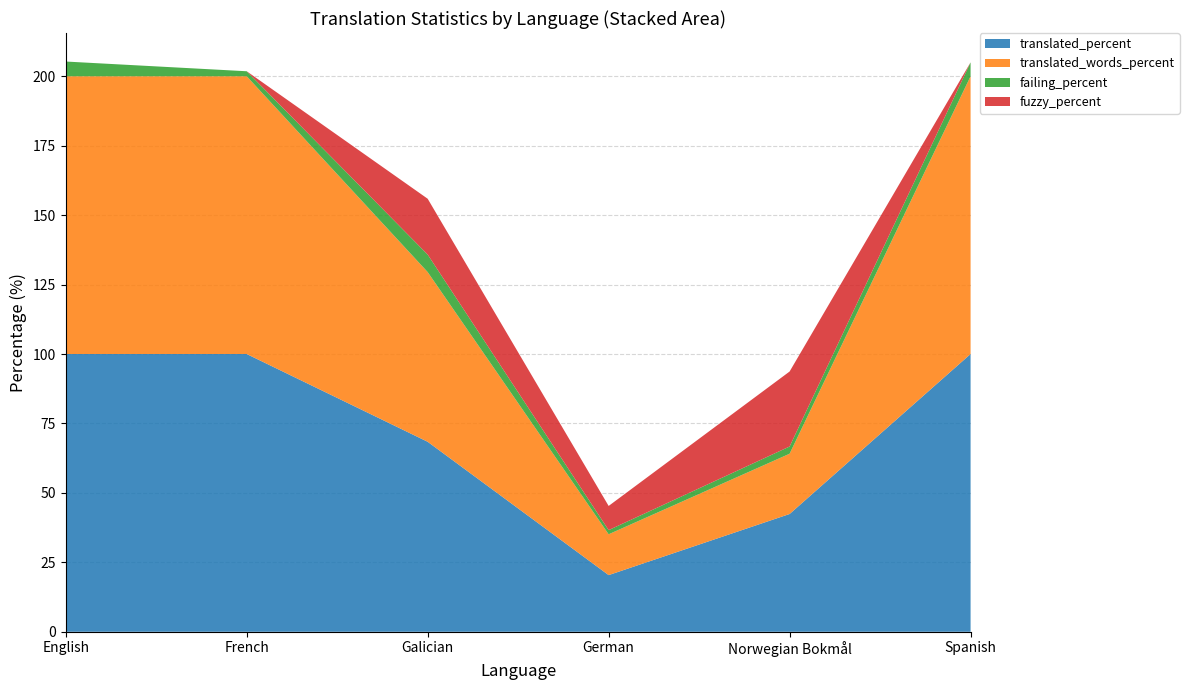

Reading left to right, list all the values displayed in this chart.

translated_percent: English=100.0	French=100.0	Galician=68.4	German=20.4	Norwegian Bokmål=42.4	Spanish=100.0
translated_words_percent: English=100.0	French=100.0	Galician=61.1	German=14.7	Norwegian Bokmål=21.7	Spanish=100.0
failing_percent: English=5.3	French=1.8	Galician=6.3	German=1.5	Norwegian Bokmål=2.6	Spanish=5.0
fuzzy_percent: English=0.0	French=0.0	Galician=20.1	German=8.7	Norwegian Bokmål=27.0	Spanish=0.0